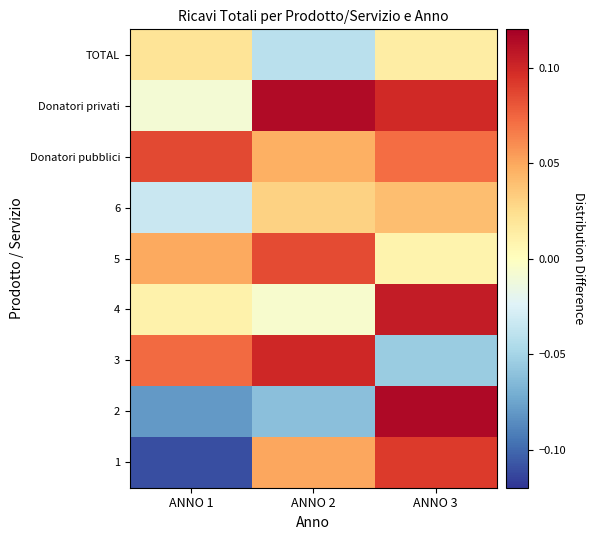

At how many categories does at least one series exceed 0?

3